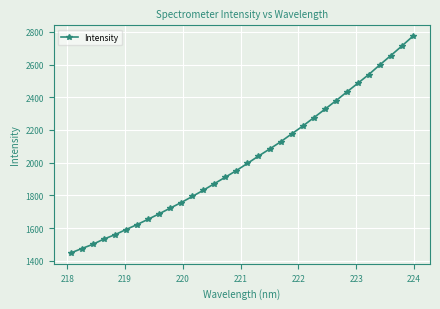

What is the value of the 12th point from the left?

1793.0